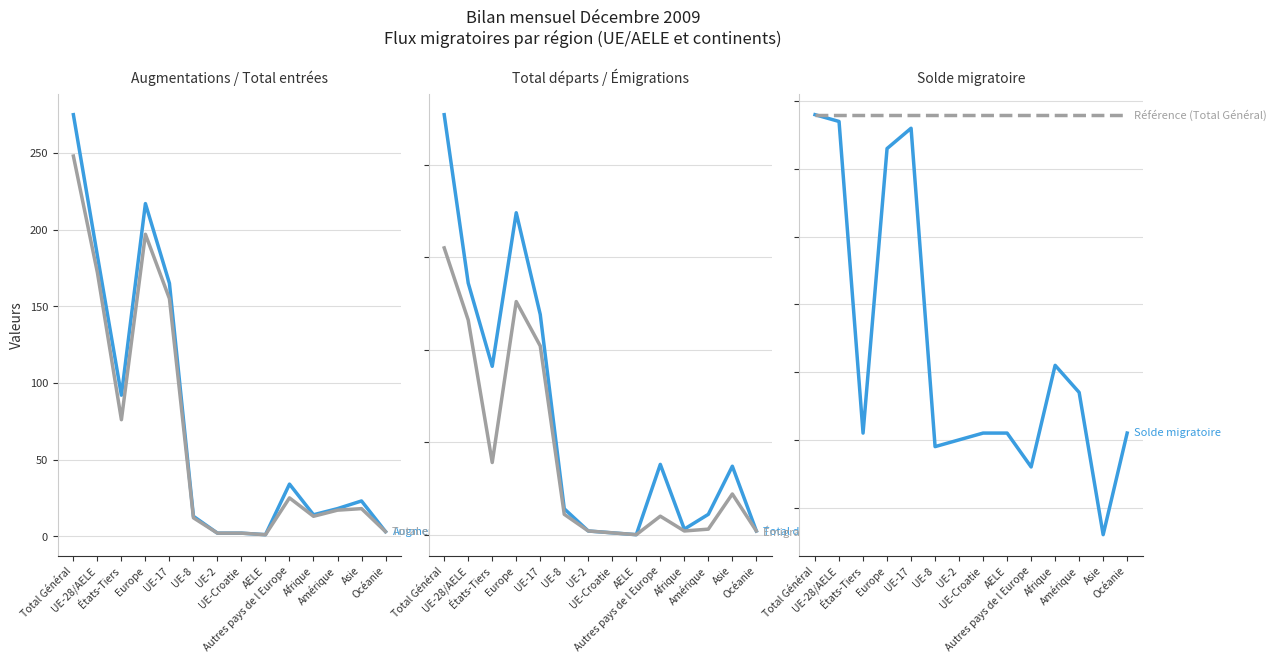

Rank the categories by Total départs value from highest to lowest.

Total Général, Europe, UE-28/AELE, UE-17, États-Tiers, Autres pays de l Europe, Asie, UE-8, Amérique, Afrique, UE-2, Océanie, UE-Croatie, AELE